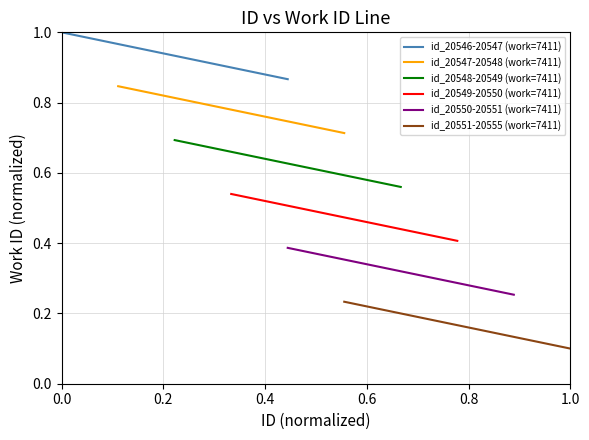

Is the value of id_20550-20551 (work=7411) at 0.4 greater than the value of id_20551-20555 (work=7411) at 0.6?

Yes